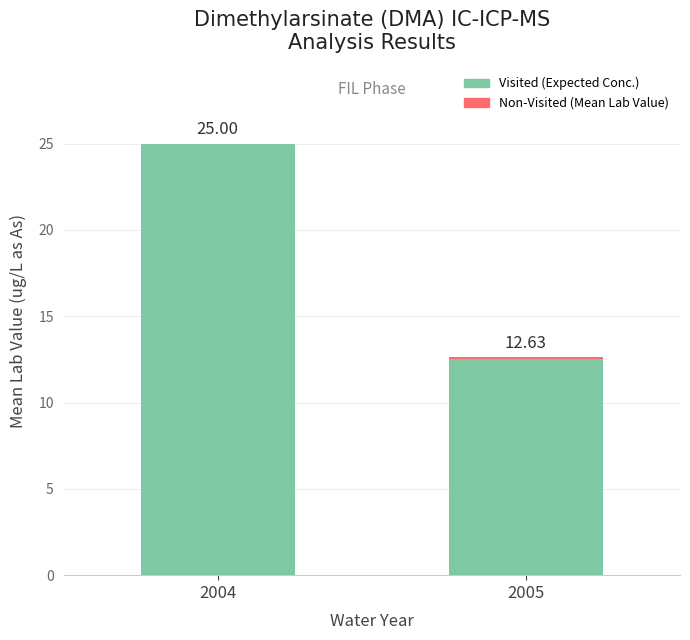

What is the difference between the Non-Visited (Mean Lab Value) values at 2004 and 2005?

12.4